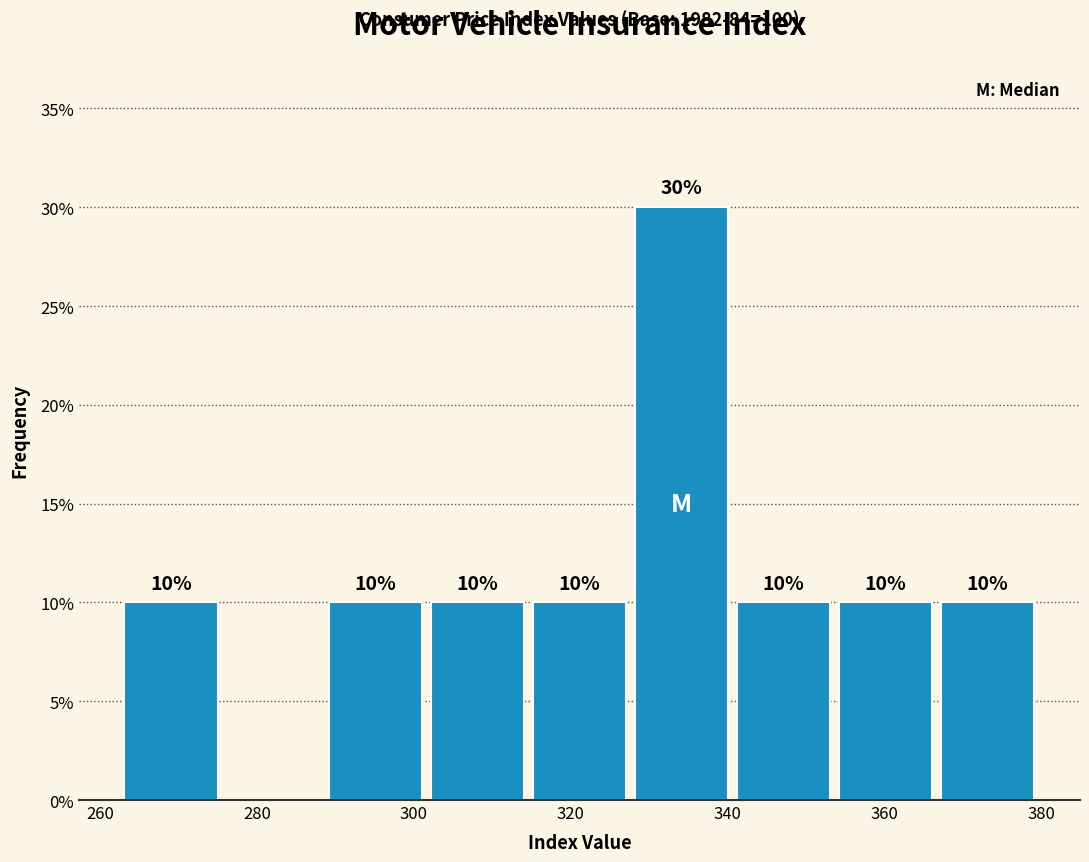

Which range on the x-axis has the tallest bar?

328 to 342